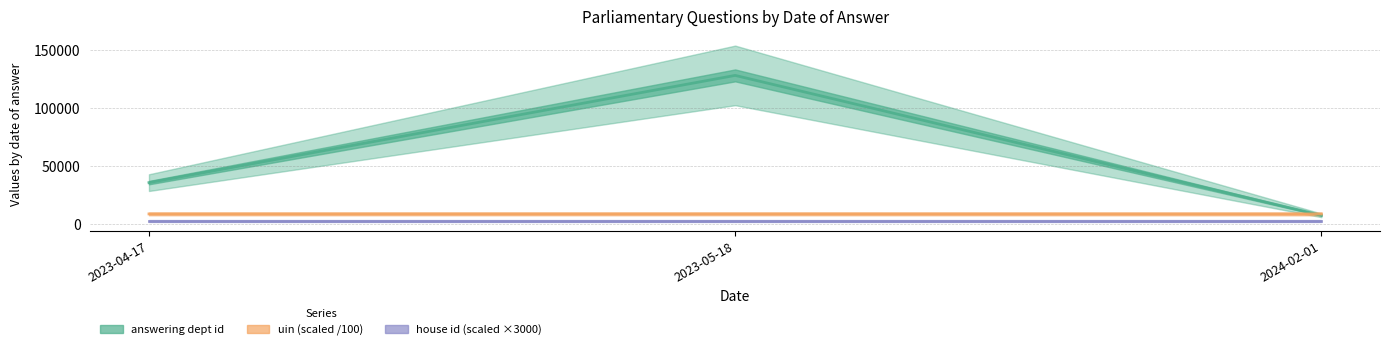

Reading right to left, list all the values displayed in this chart.

answering dept id: 7800.0	128400.0	36000.0
uin: 9012.8	9050.1	9045.2
house id: 3000.0	3000.0	3000.0